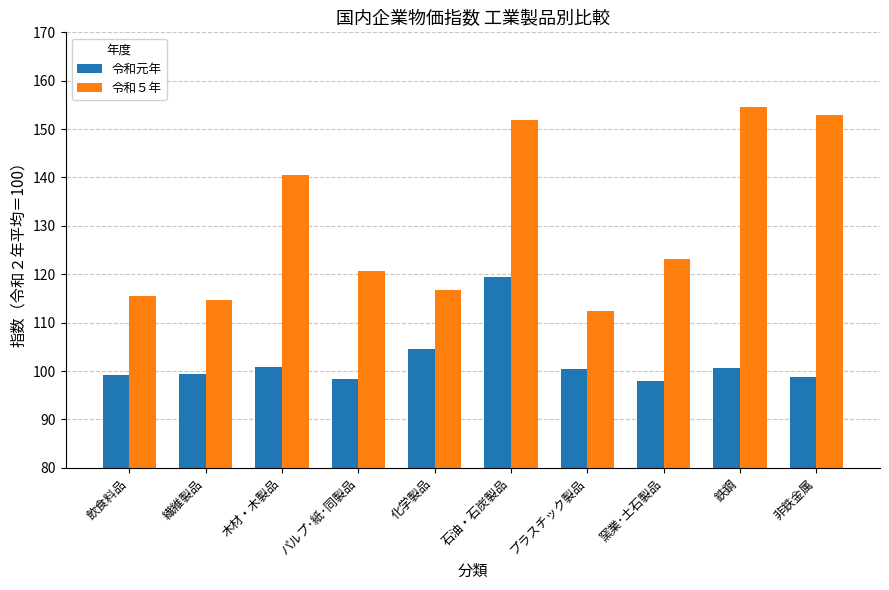

Where is 令和５年 nearest to the value 133?

木材・木製品